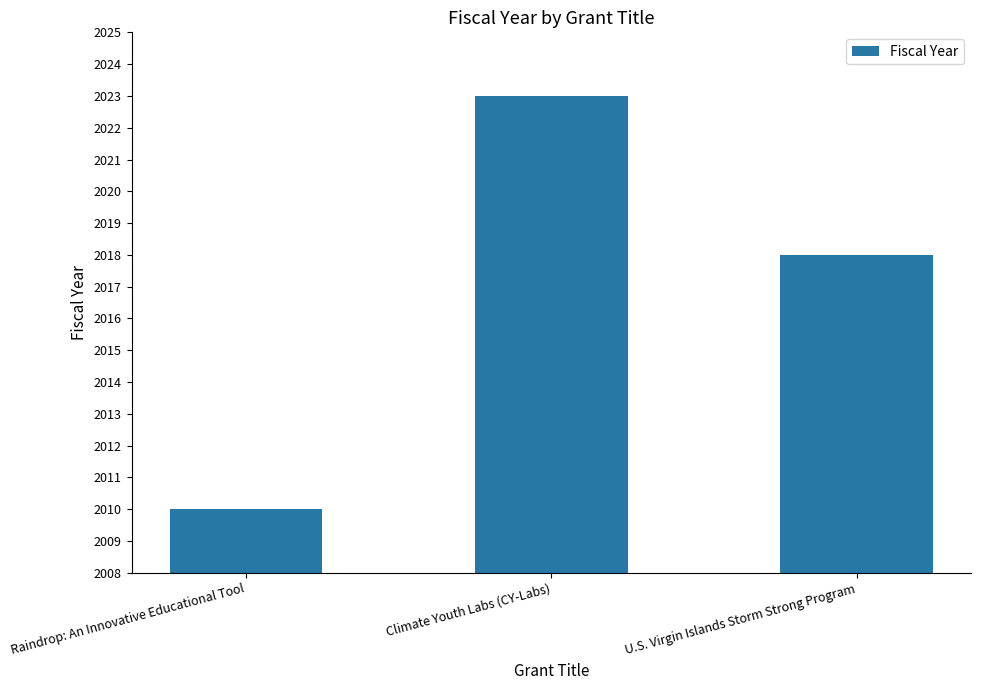

Which label corresponds to the largest value in the chart?

Climate Youth Labs (CY-Labs)